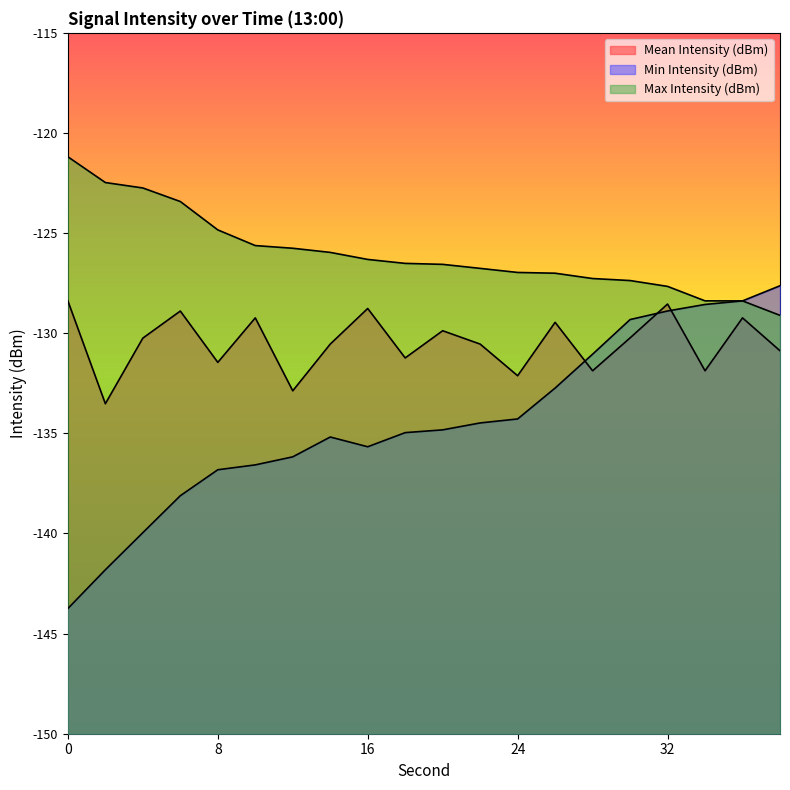

Rank the series by their average value, from lowest to highest.

Min Intensity (dBm), Mean Intensity (dBm), Max Intensity (dBm)